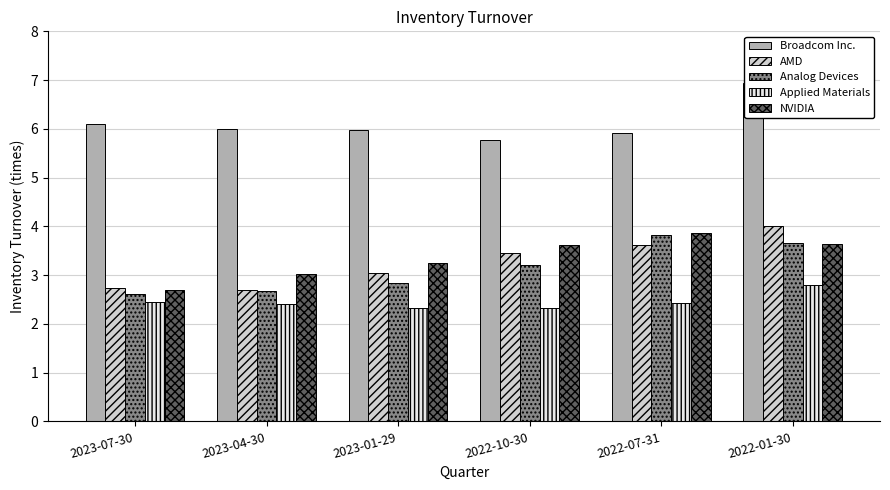

True or false: NVIDIA has a value of 1.9 at 2022-01-30.

False